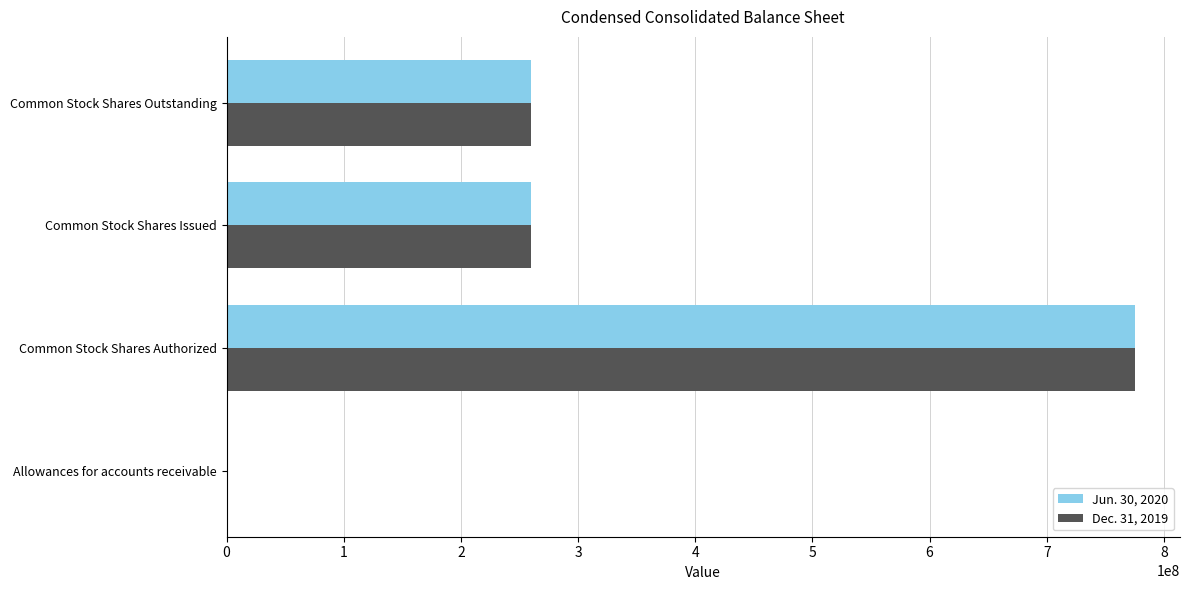

What is the greatest value displayed?

775000000